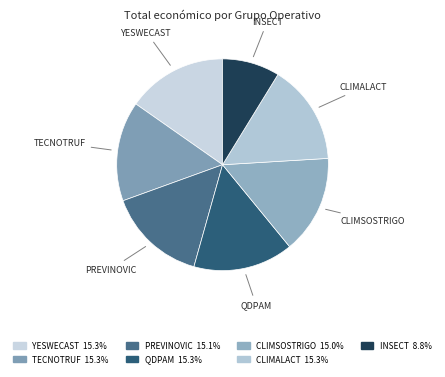

Is the sum of INSECT and CLIMALACT greater than half?

No